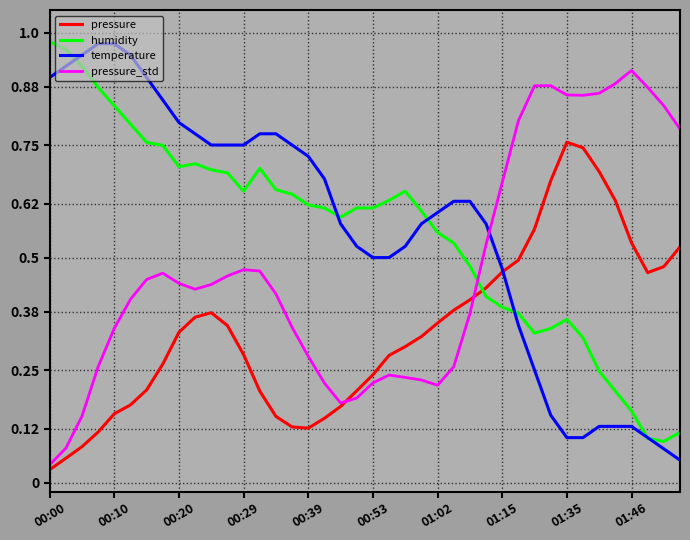

How many times do humidity and pressure cross each other?

1